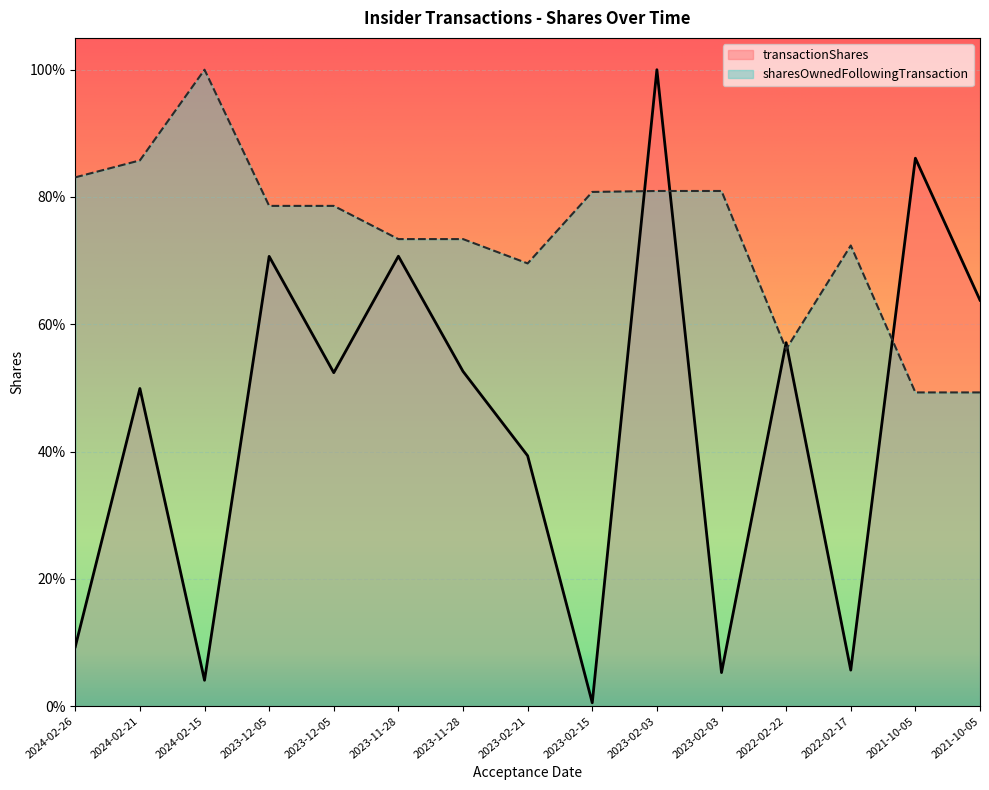

The value of sharesOwnedFollowingTransaction at 2023-02-03 is 0.8. True or false?

True